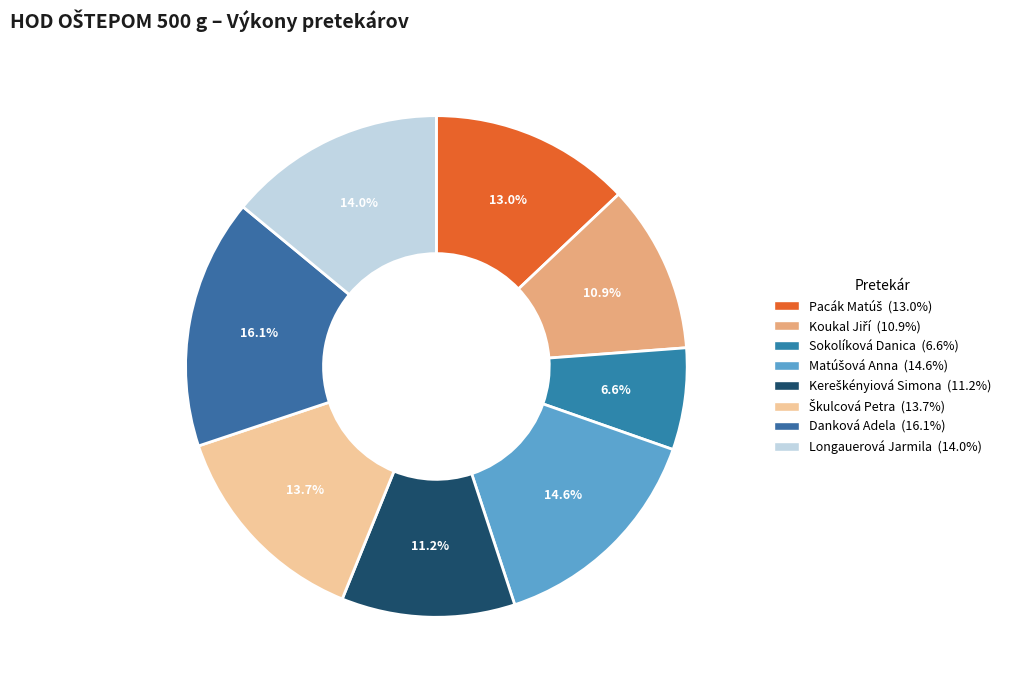

How many segments does this pie chart have?

8